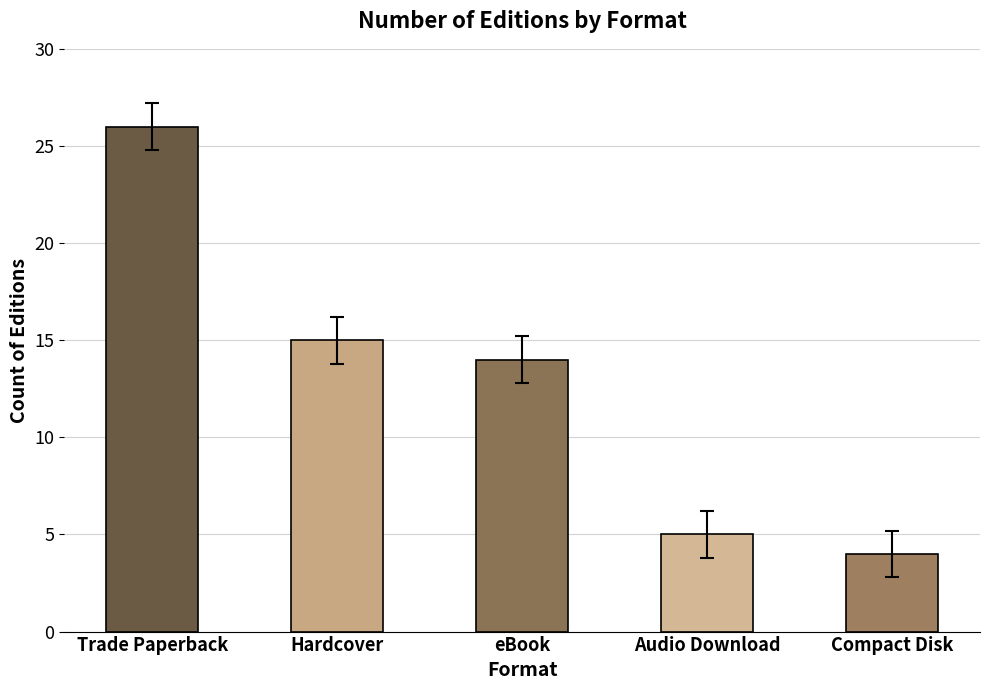

Which category has the lowest value across all series?

Compact Disk